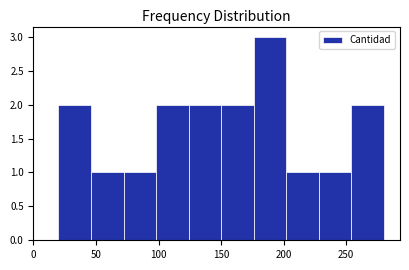

Reading left to right, transcribe this chart: for each bar, give the range it covers on the x-axis and its height. Neither the bar edges nor the heights are printed on the chart, so give them approximately, as read against the axes.

20 to 46: 2
46 to 72: 1
72 to 98: 1
98 to 124: 2
124 to 150: 2
150 to 176: 2
176 to 202: 3
202 to 228: 1
228 to 254: 1
254 to 280: 2